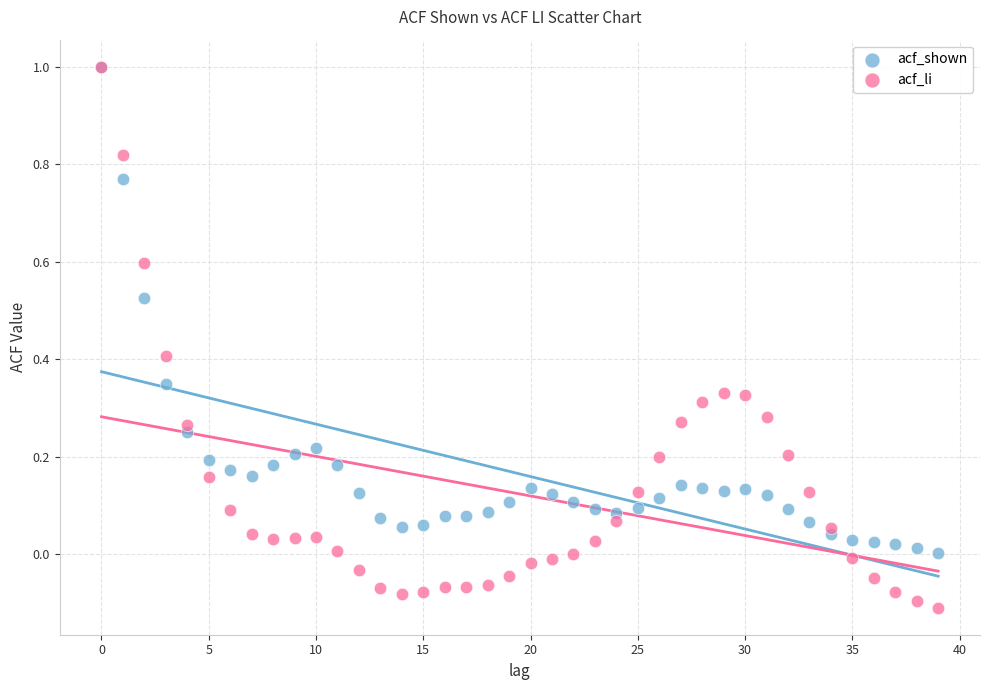

What are all the series names shown in the legend?

acf_shown, acf_li